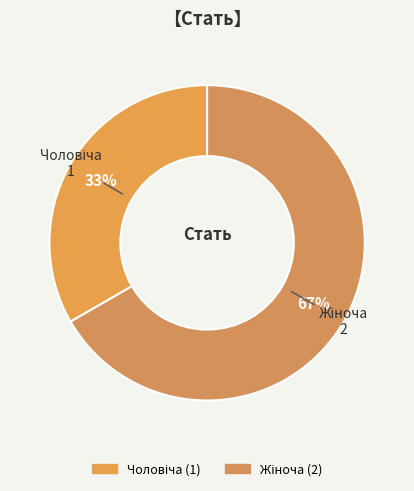

Does any single category account for the majority?

Yes